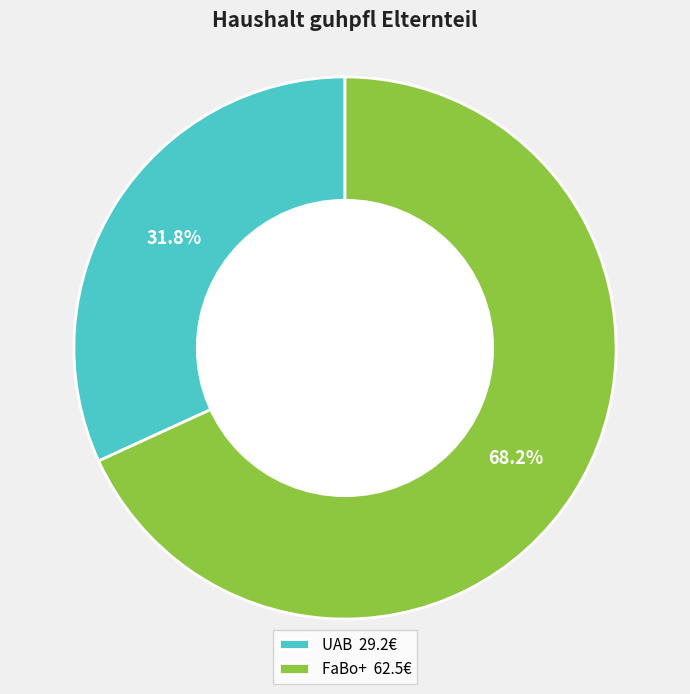

Rank the categories by value from lowest to highest.

UAB, FaBo+